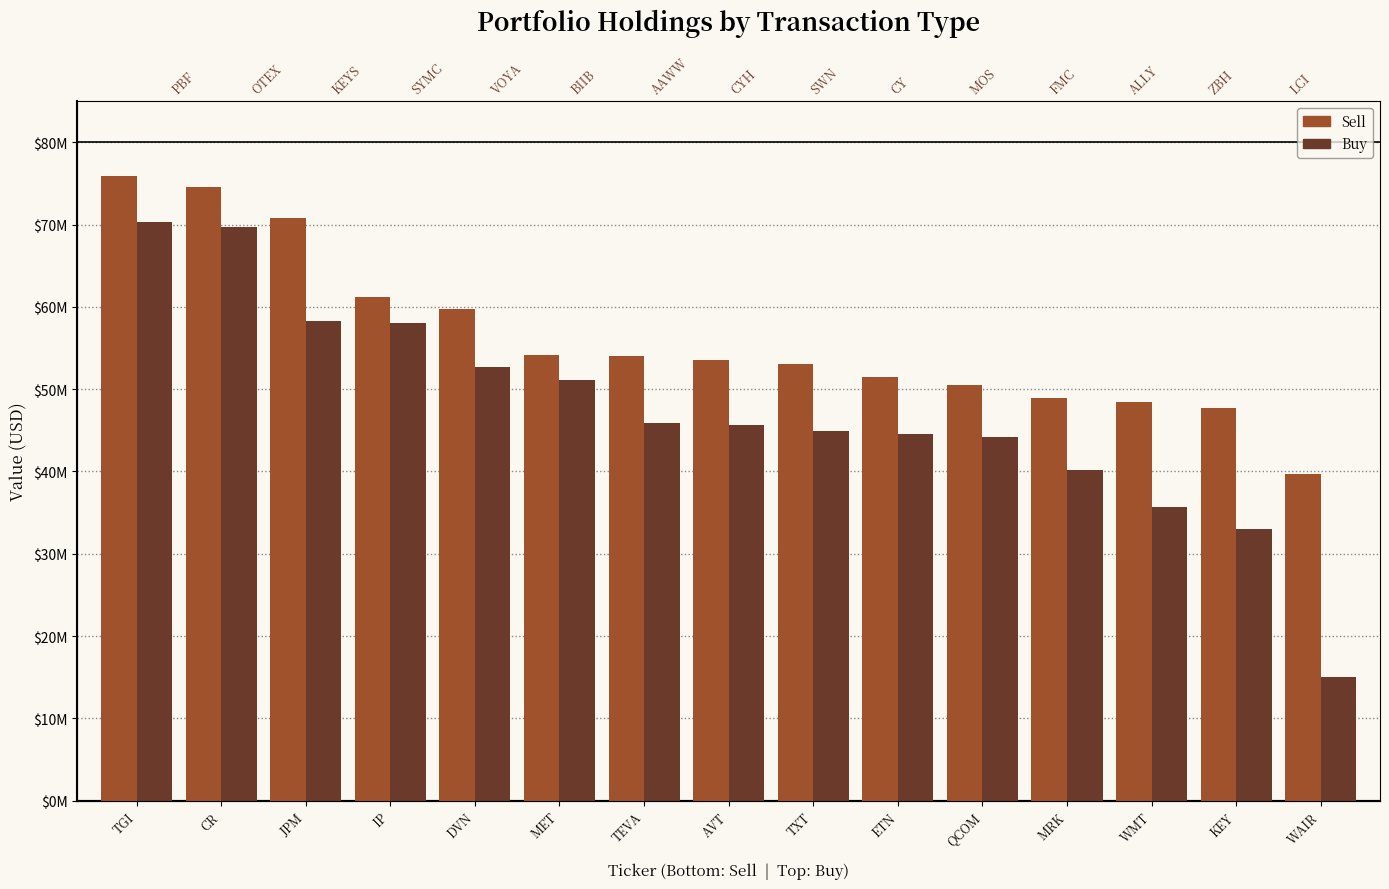

What position from the right is CR?

14